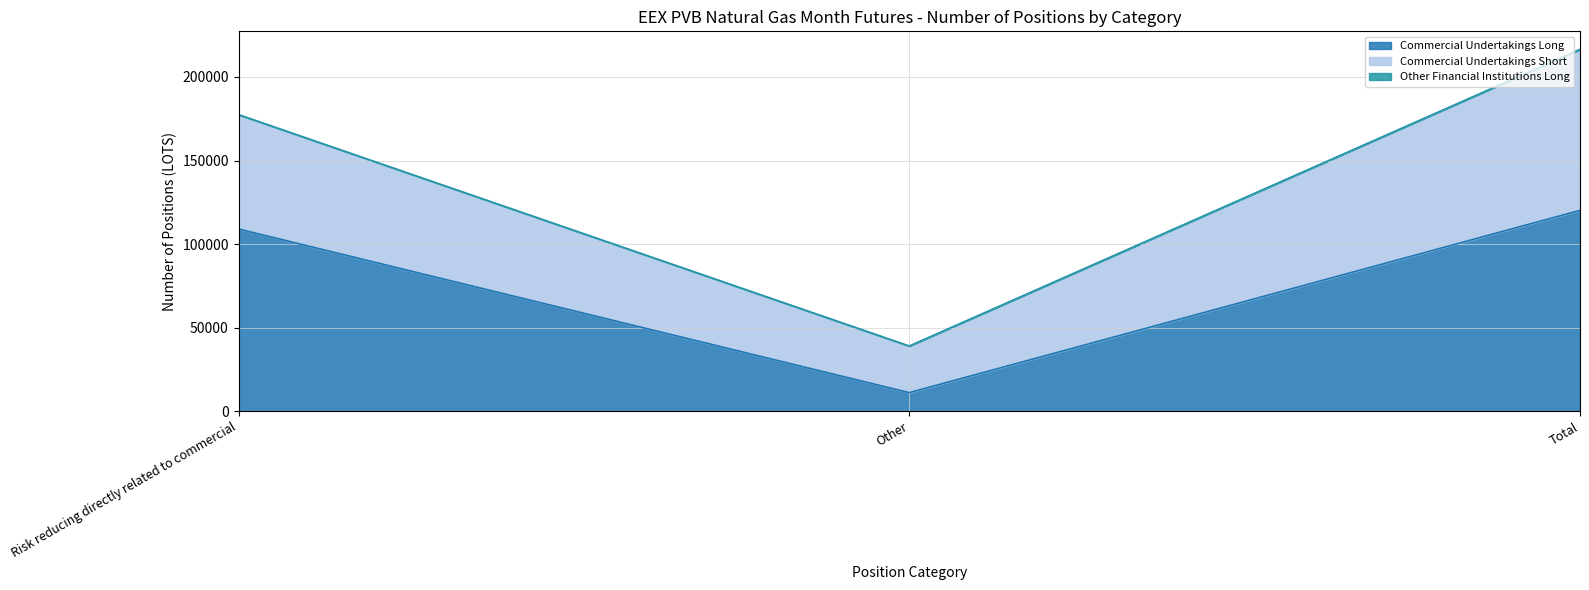

Does the chart have visible grid lines?

Yes